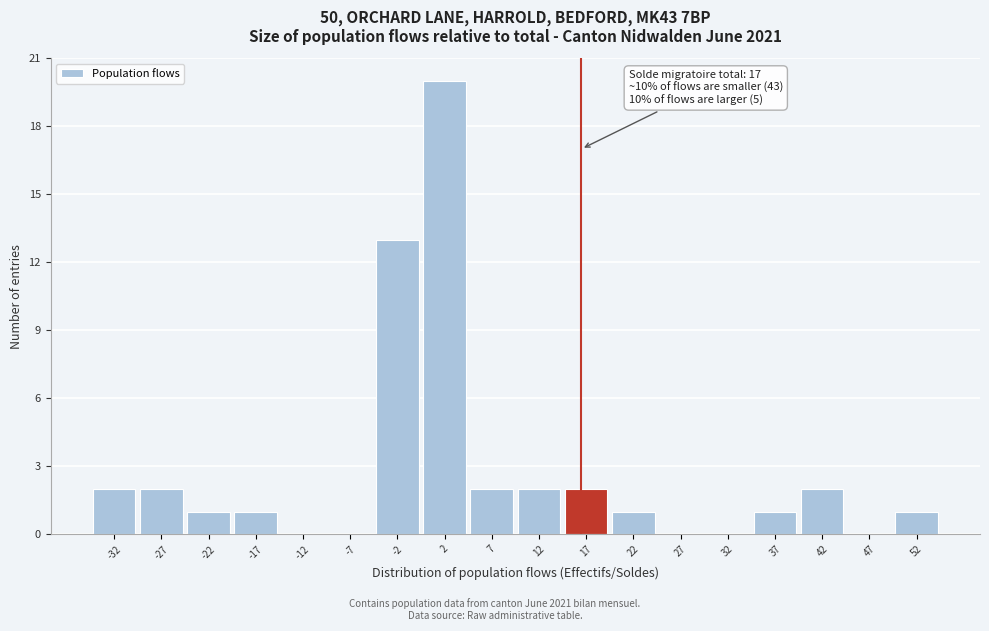

Which range on the x-axis has the tallest bar?

0 to 5